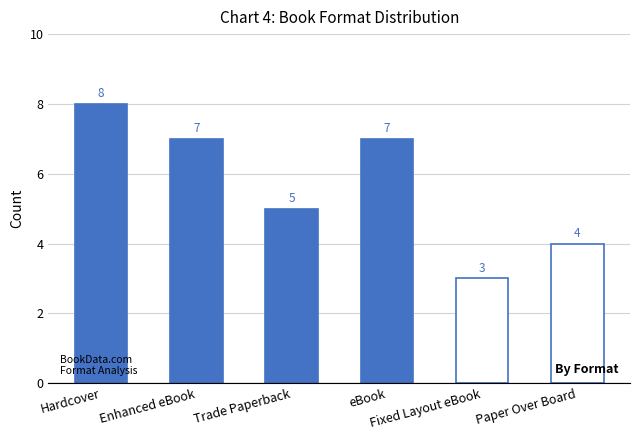

True or false: the data shows 2 at Paper Over Board.

False